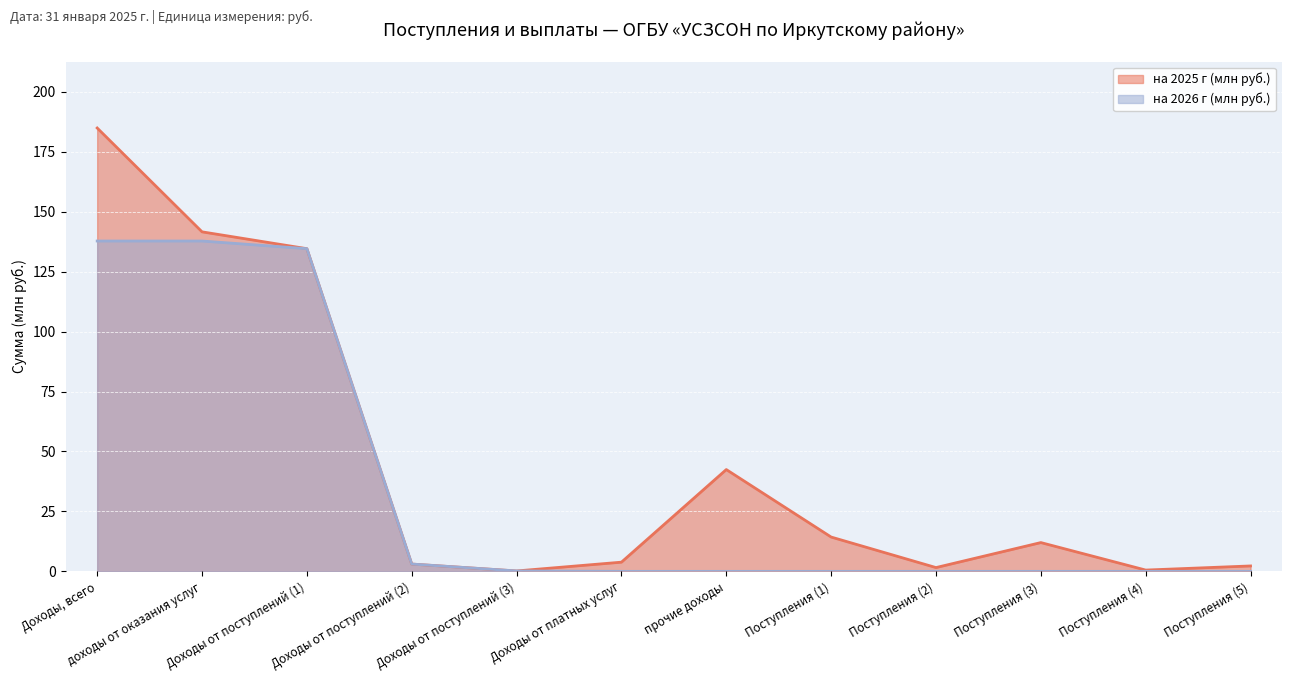

At how many categories does at least one series exceed 131?

3